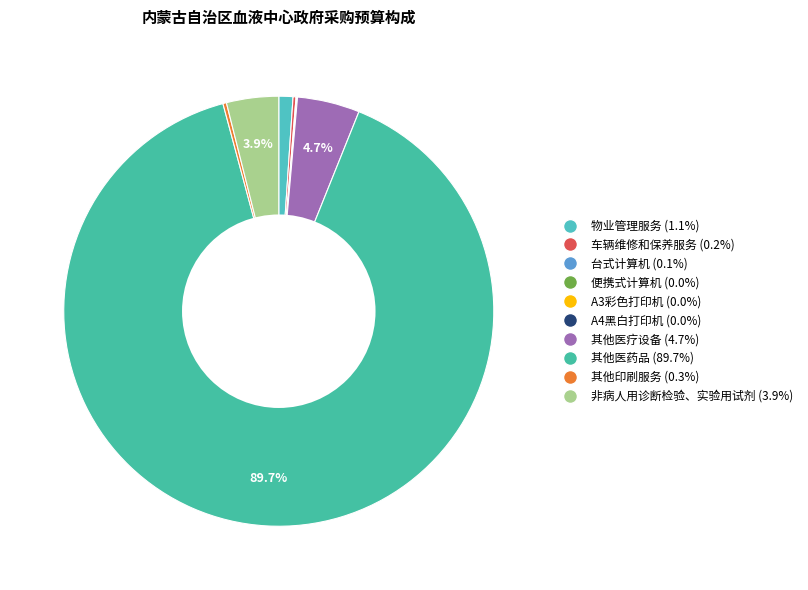

What is the majority slice?

其他医药品